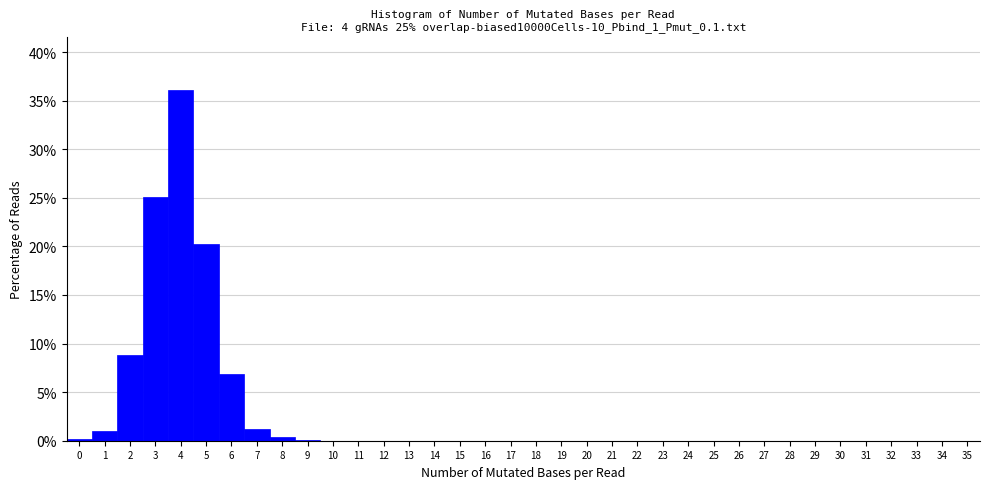

Over which range of the x-axis is the bar tallest?

3.5 to 4.5